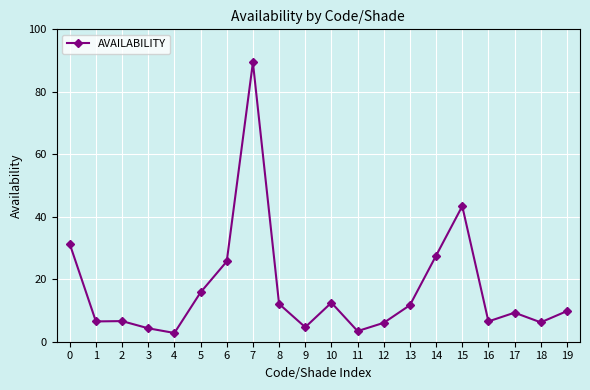

What is the average value?

16.8